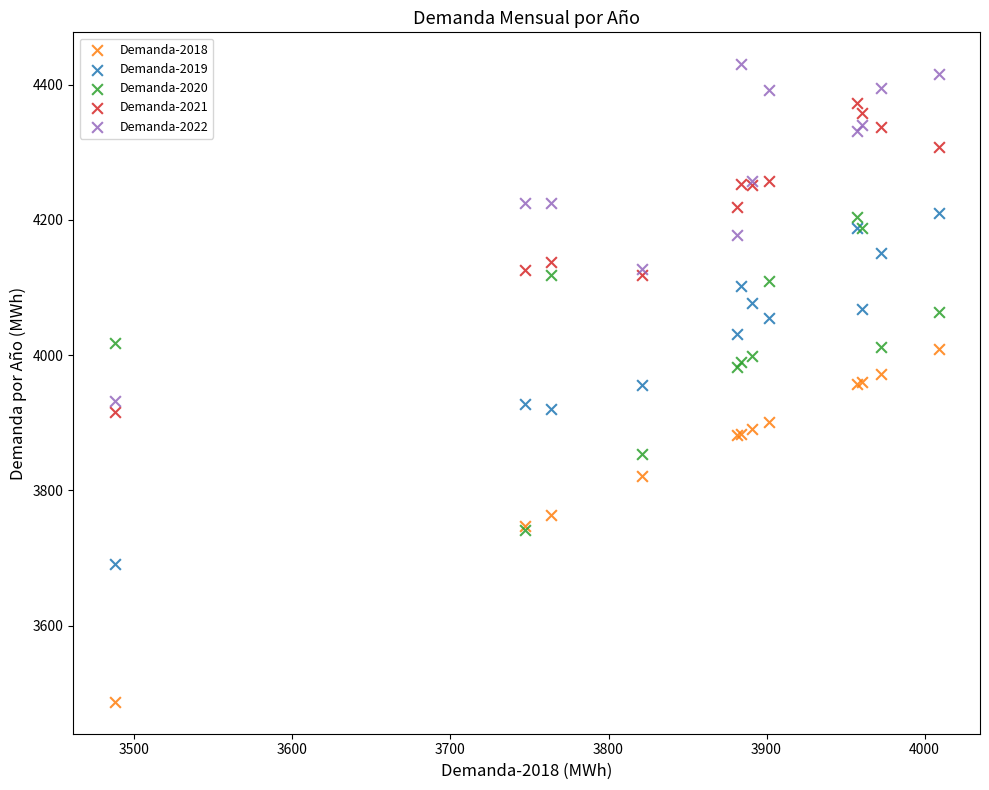

Which series has the largest Y range (max minus min)?

Demanda-2018